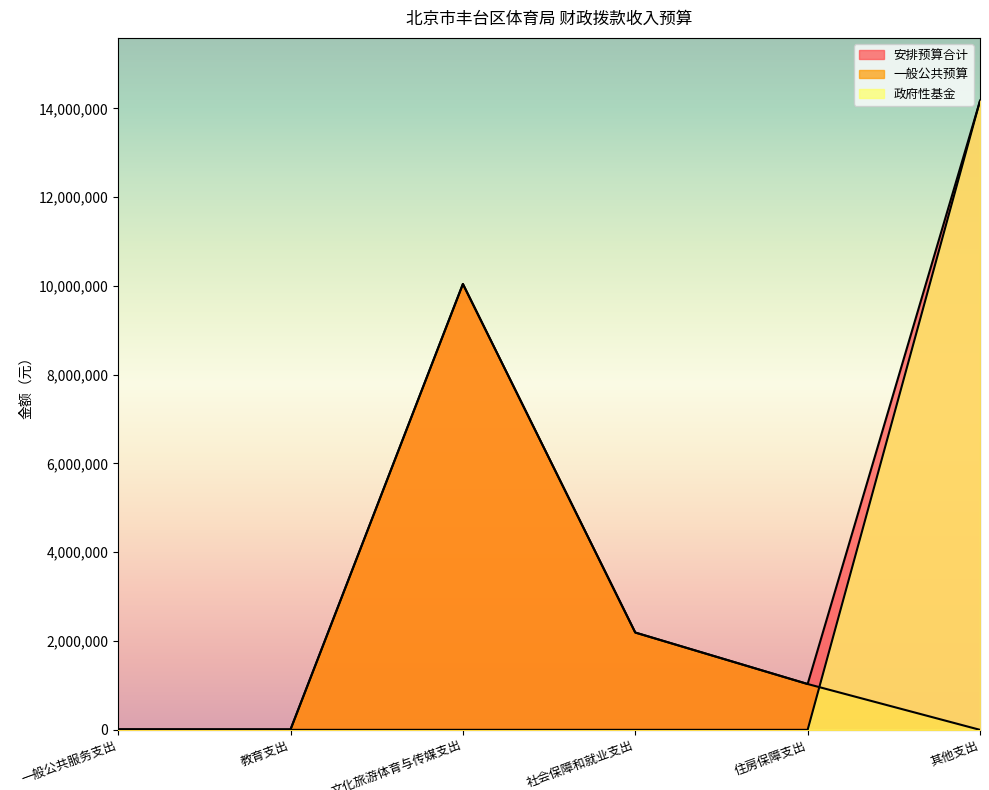

Which series has the widest spread of values?

政府性基金